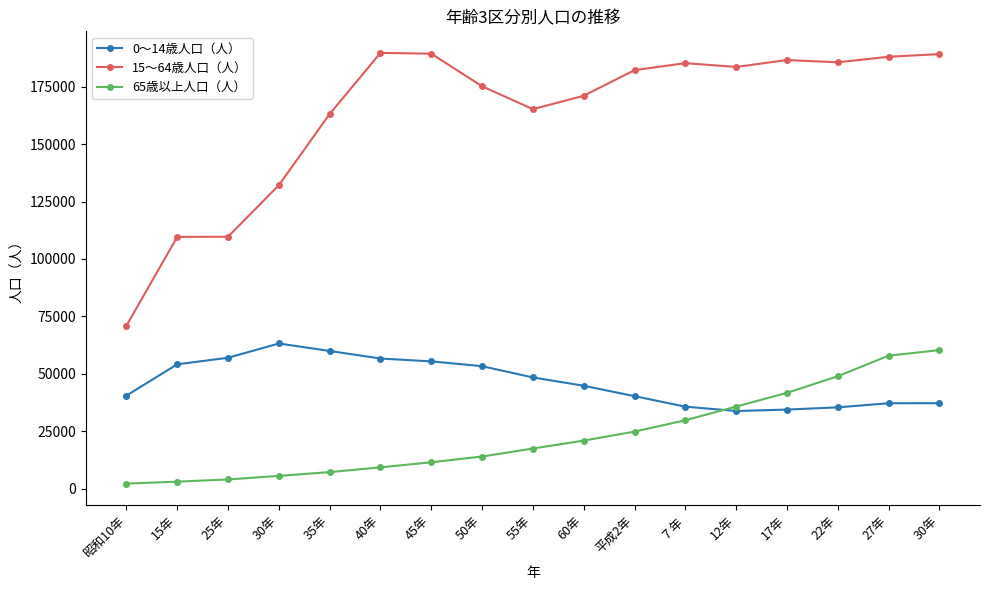

Rank the categories by 65歳以上人口（人） value from highest to lowest.

30年, 27年, 22年, 17年, 12年, ７年, 平成2年, 60年, 55年, 50年, 45年, 40年, 35年, 30年, 25年, 15年, 昭和10年